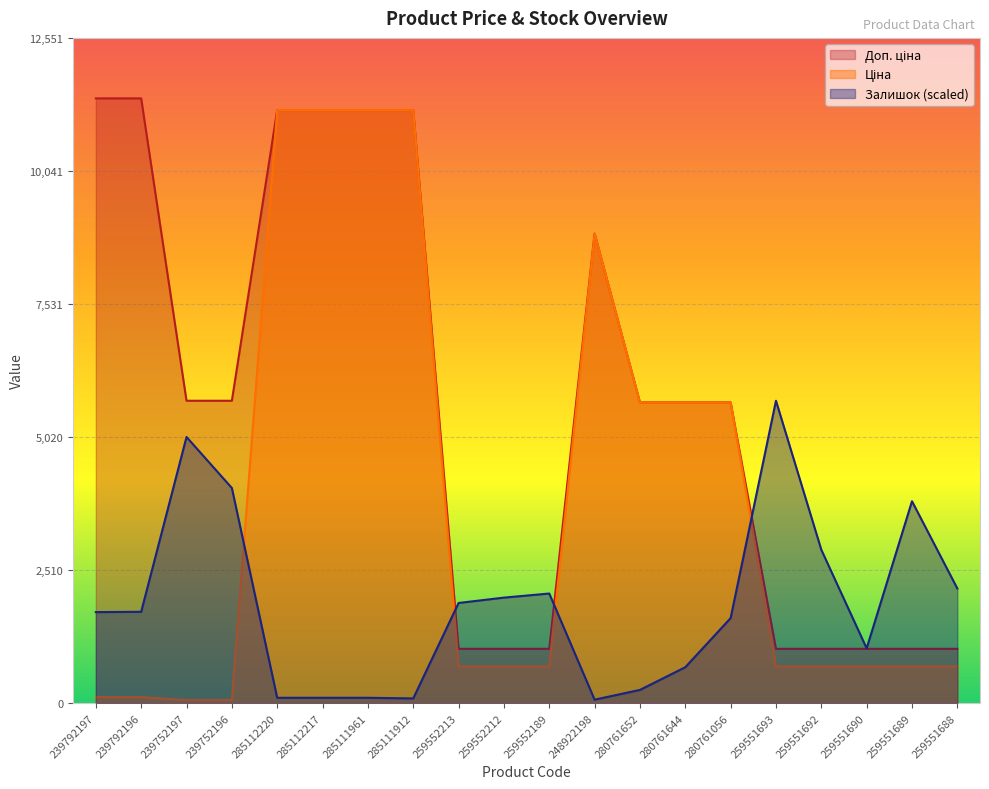

What is the total value across all series at 280761644?

12025.1